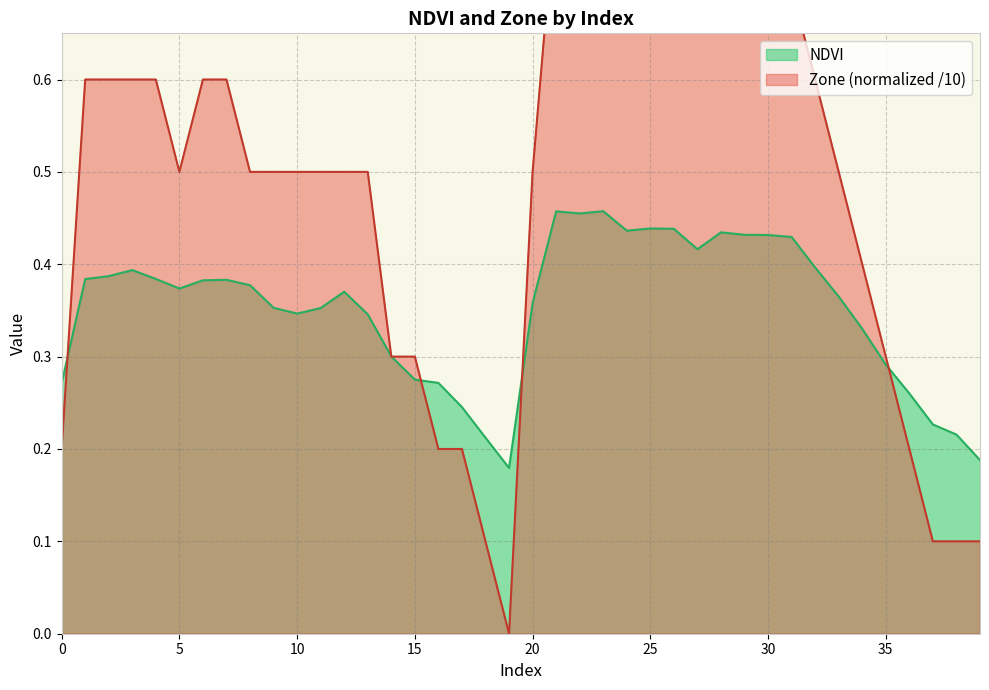

At which category does NDVI reach its first local valley?

5